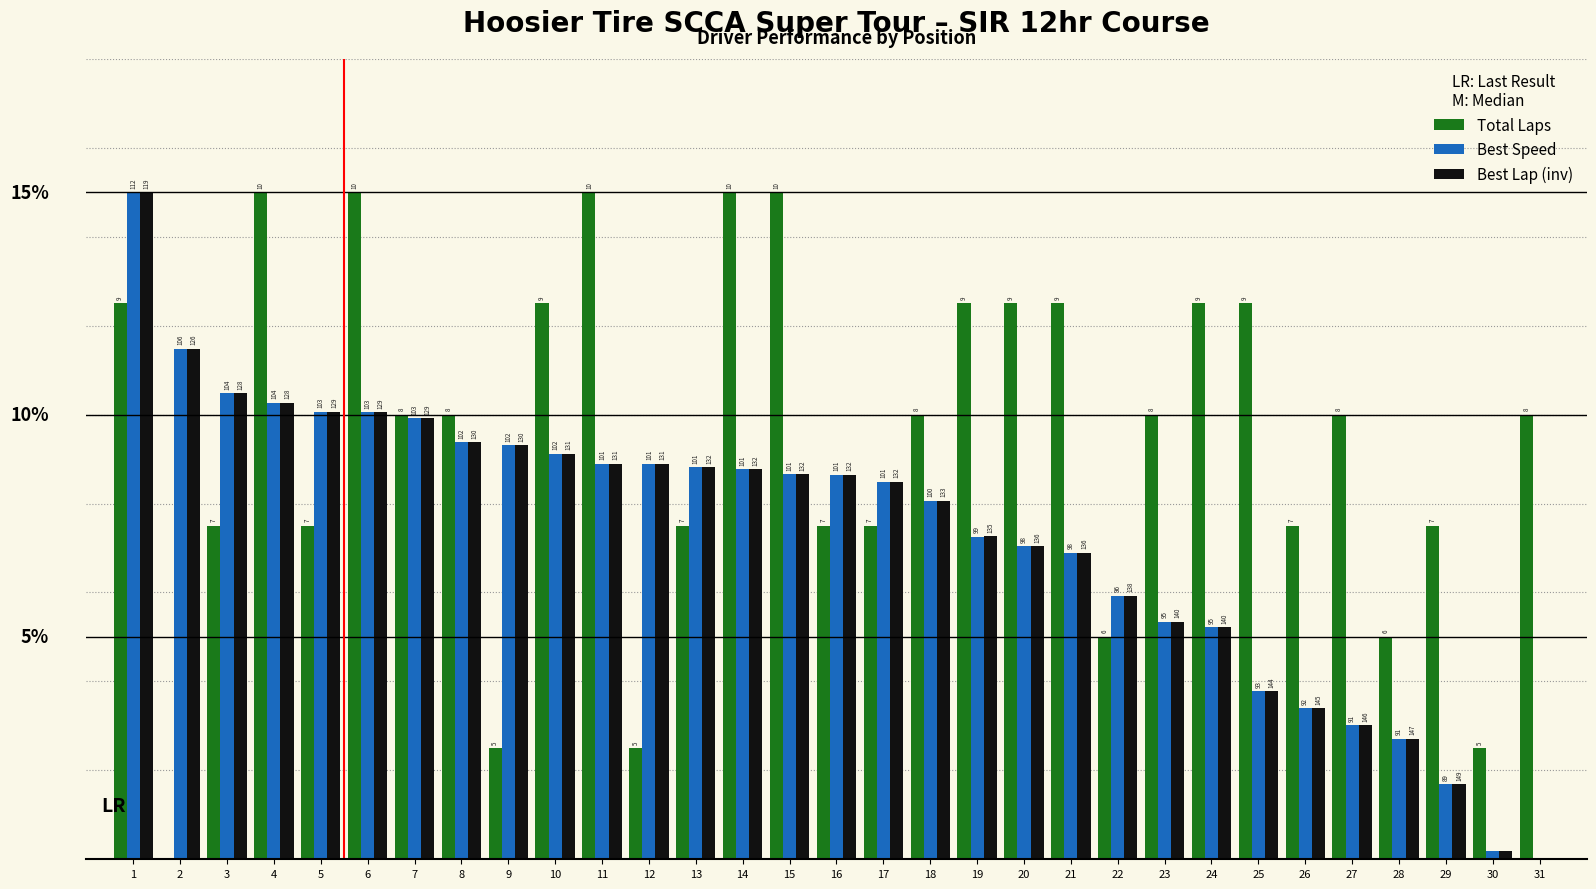

Which category has the lowest value in the Best Speed series?

31